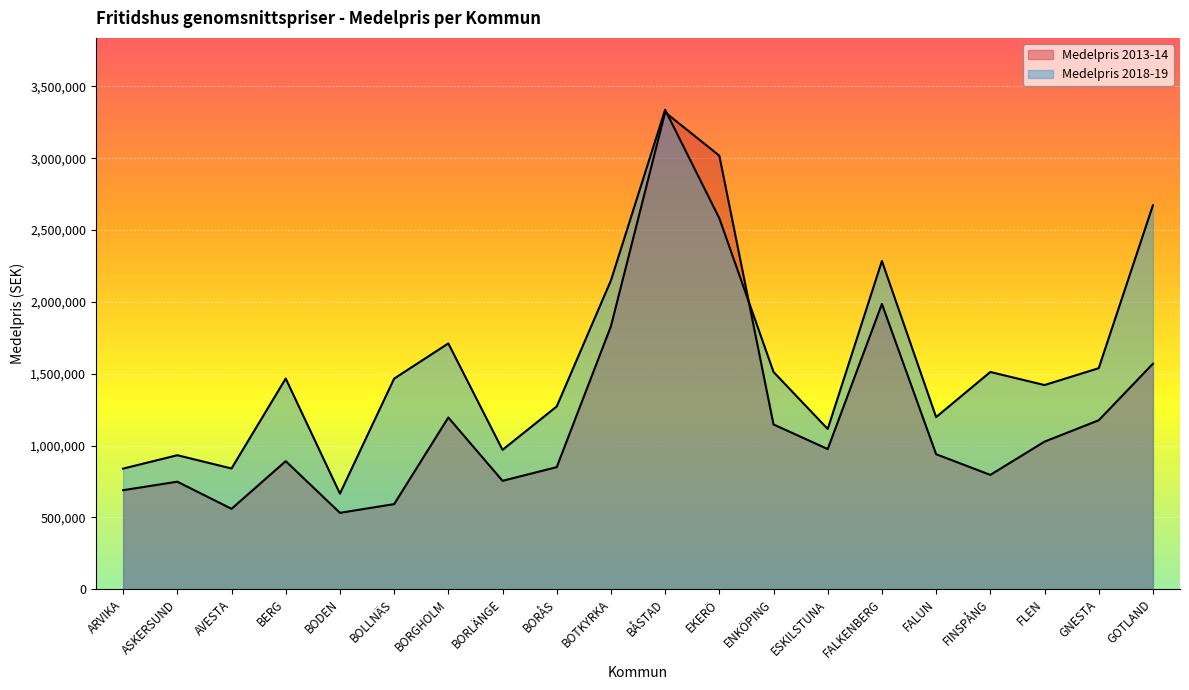

Does the chart display data point markers on the line(s)?

No